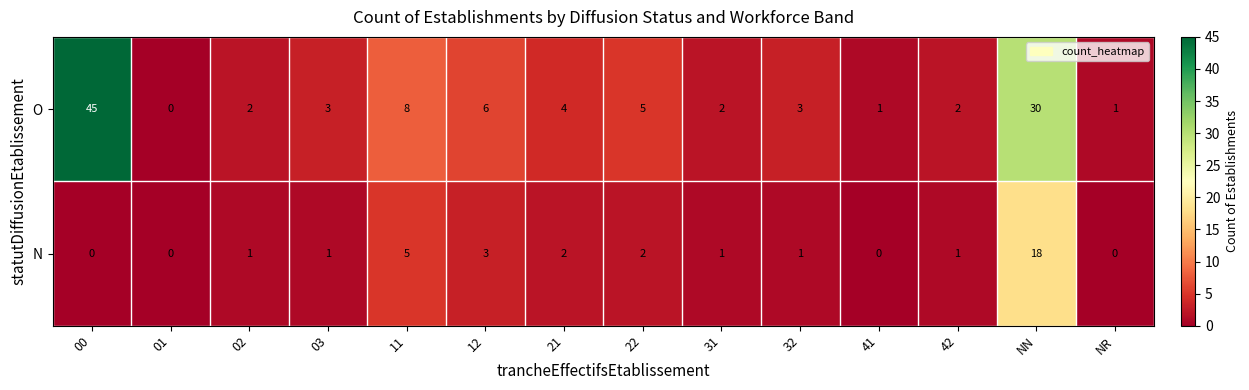

Which series changed the most between 12 and NN?

O